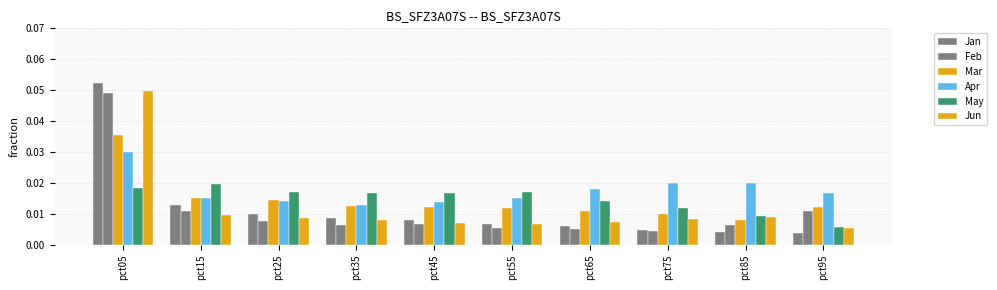

What is the greatest value displayed?

0.1